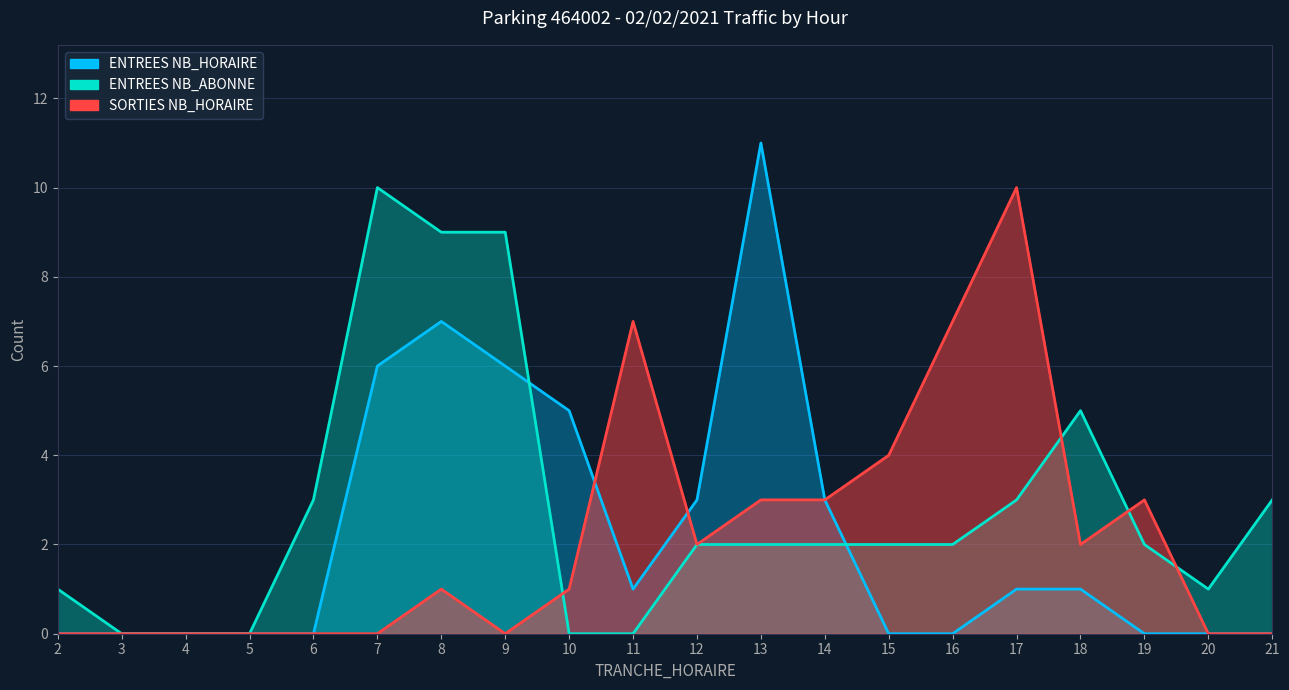

Between which two adjacent categories do ENTREES NB_ABONNE and SORTIES NB_HORAIRE first intersect?

9 and 10